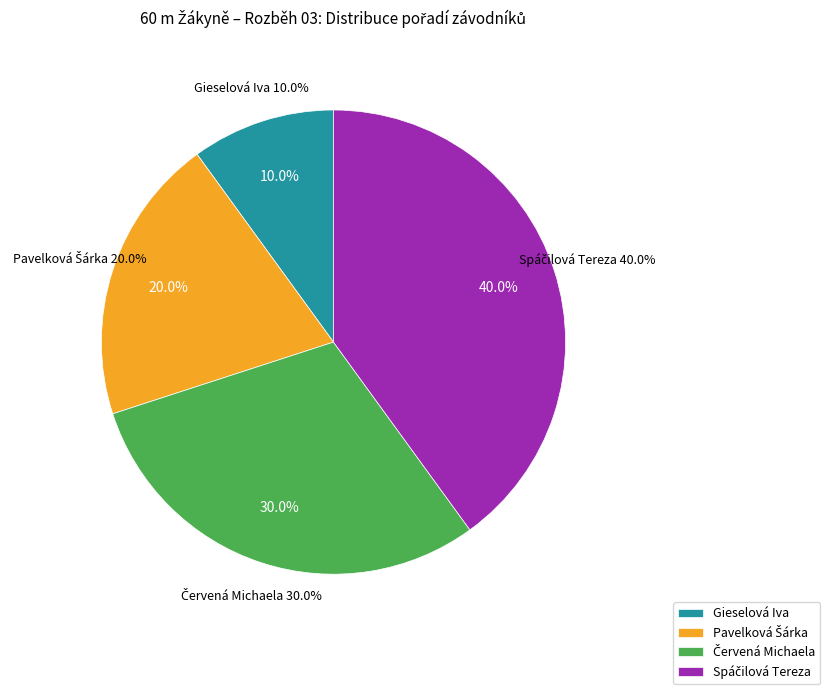

What is the smallest slice in the pie chart?

Gieselová Iva